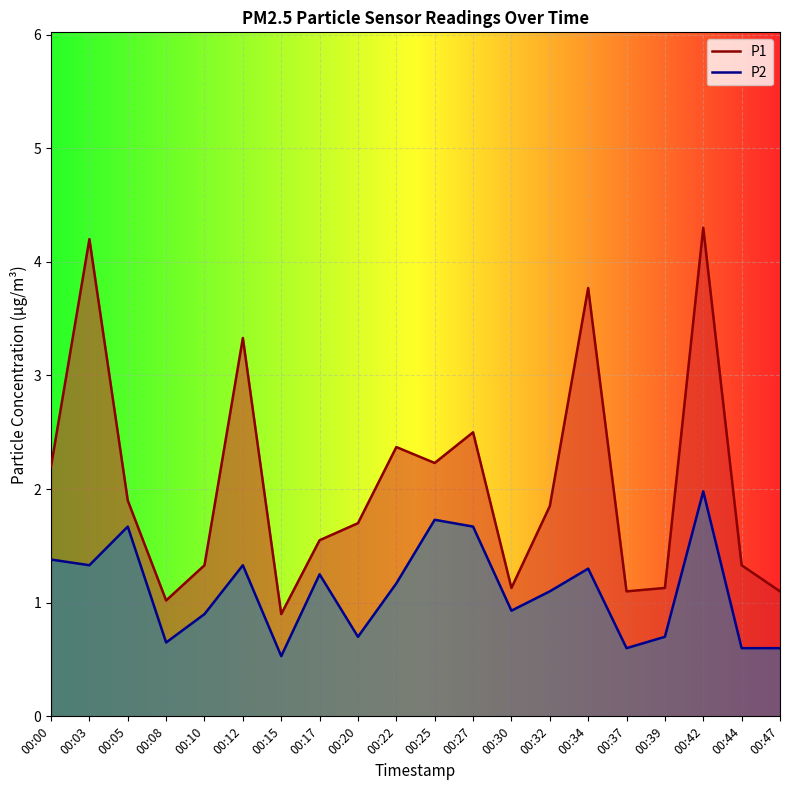

How many lines are shown in the chart?

2